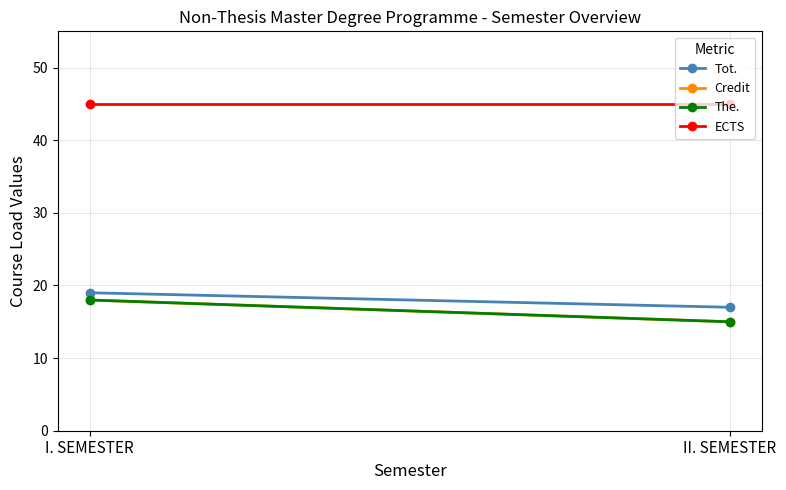

Which series has the largest total across all categories?

ECTS